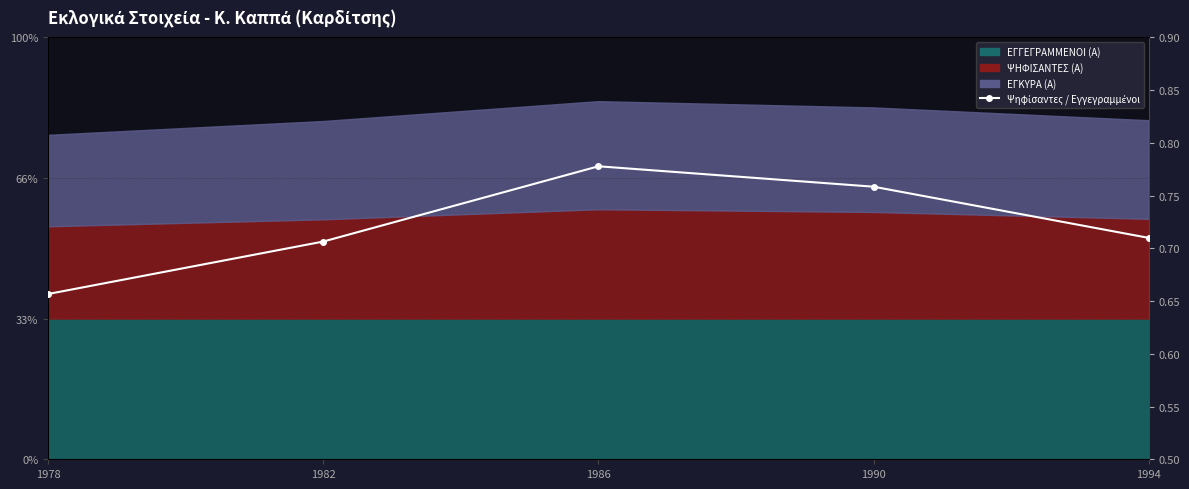

How many values are between 0 and 1?

5